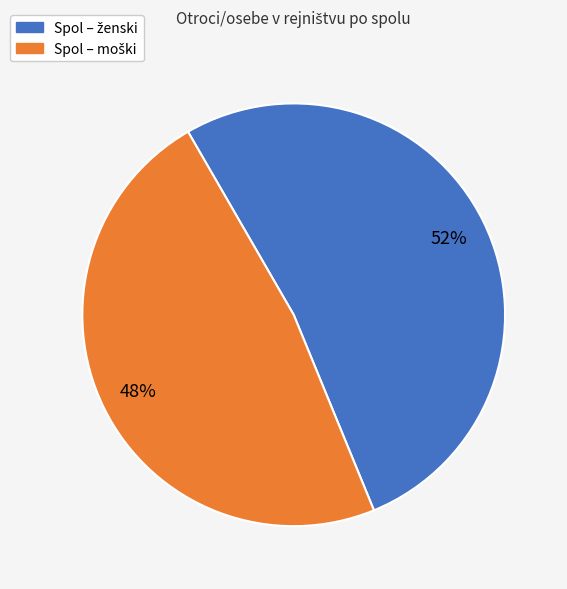

Does any single category account for the majority?

Yes